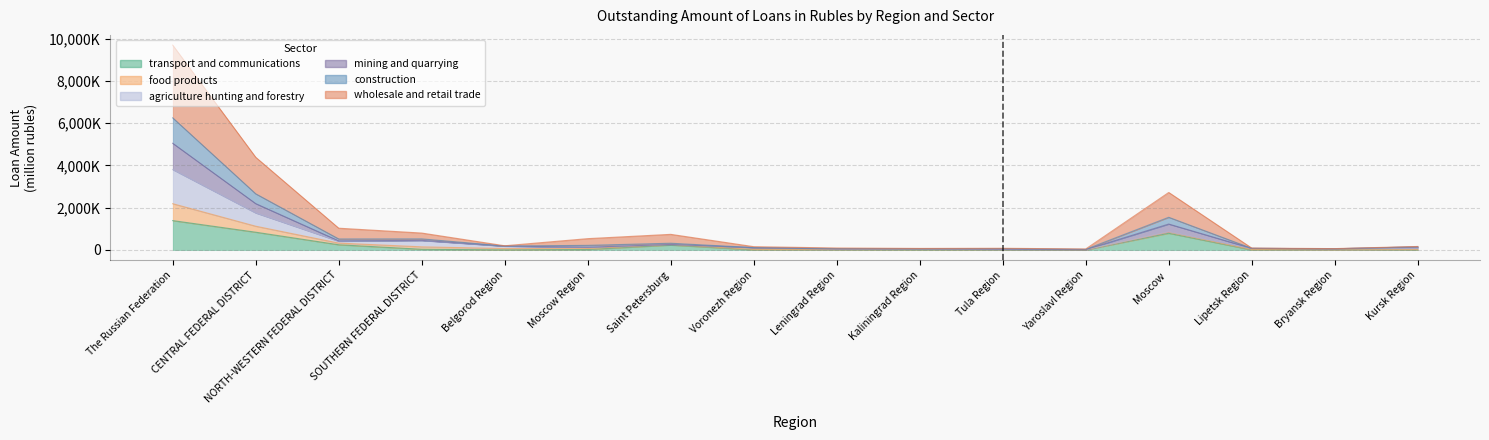

What is the label of the 2nd point from the right?

Bryansk Region